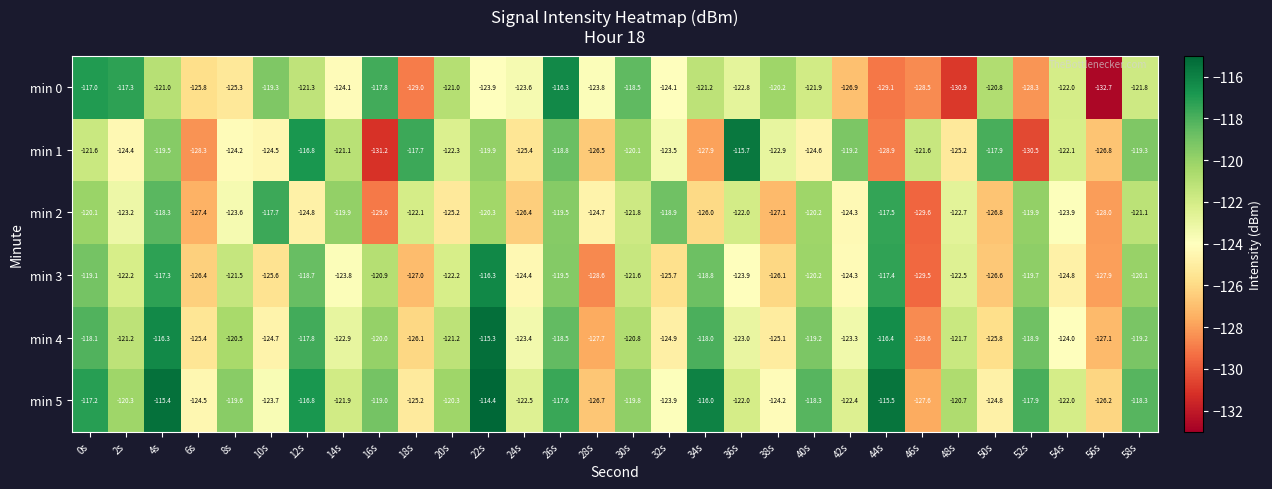

How many series are shown in this chart?

6